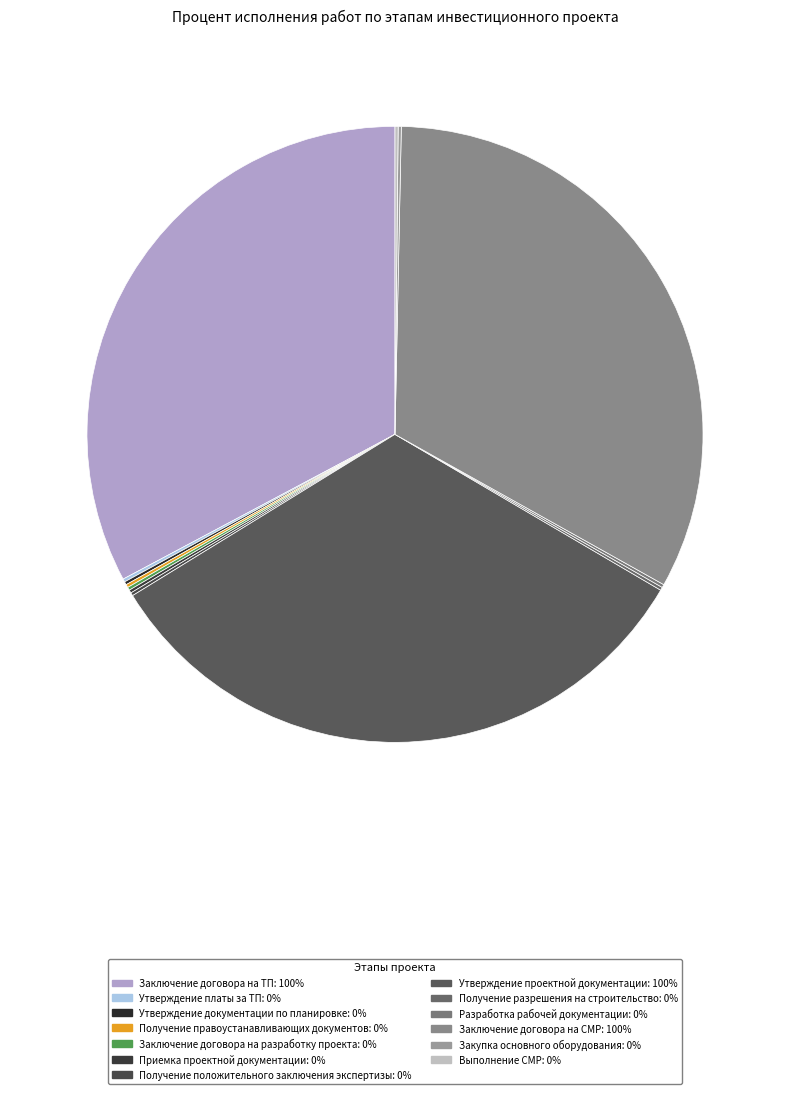

Which slice is the smallest?

Утверждение платы за ТП